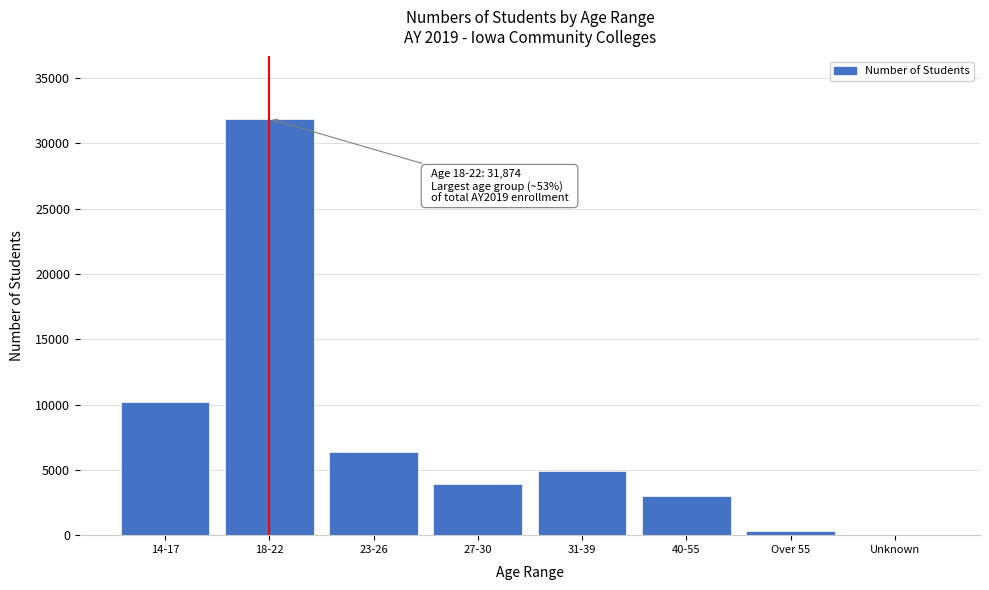

Reading right to left, list all the values displayed in this chart.

Unknown=41	Over 55=342	40-55=3026	31-39=4877	27-30=3882	23-26=6402	18-22=31874	14-17=10178